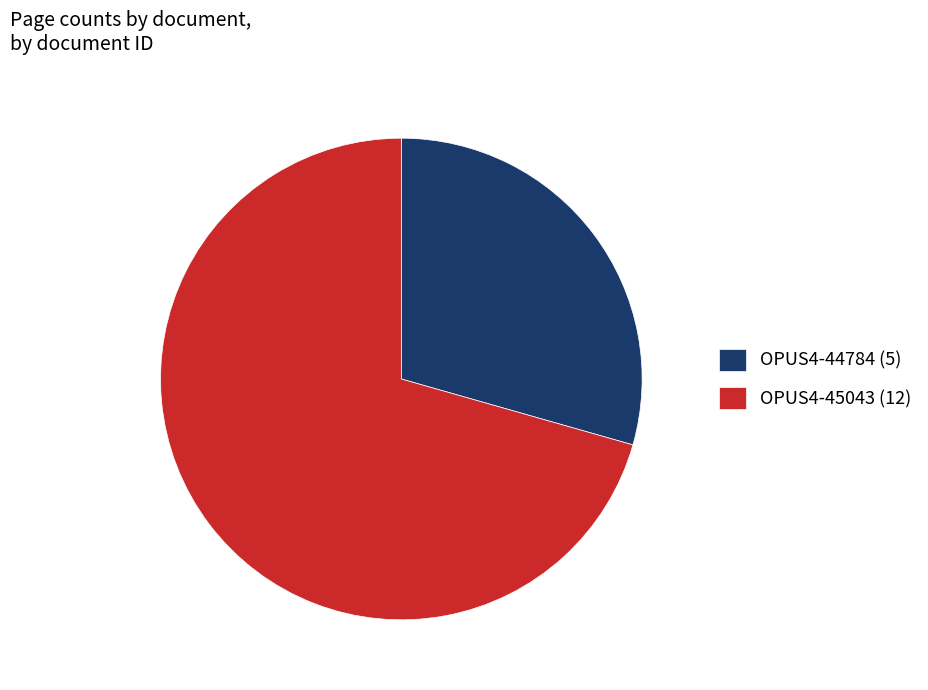

Is it true that OPUS4-45043 (12) is 71% of the pie?

True